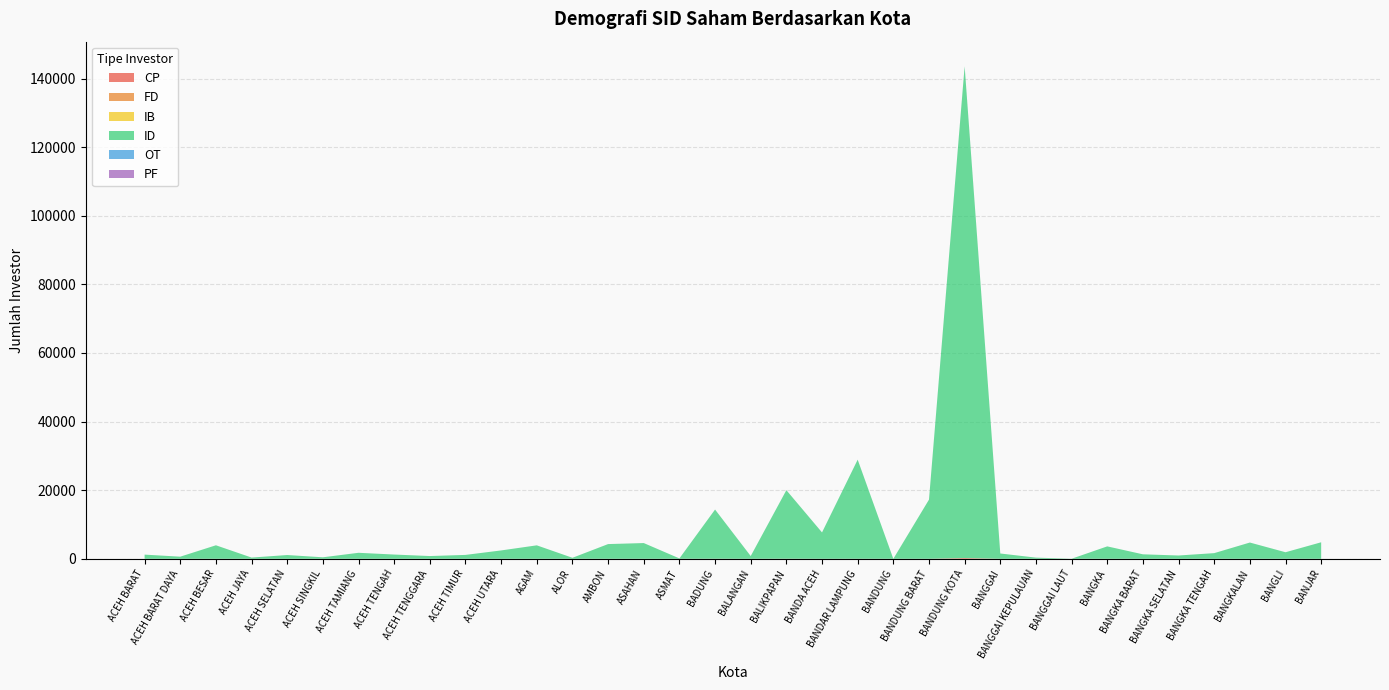

At which label is OT closest to 10?

BANDA ACEH